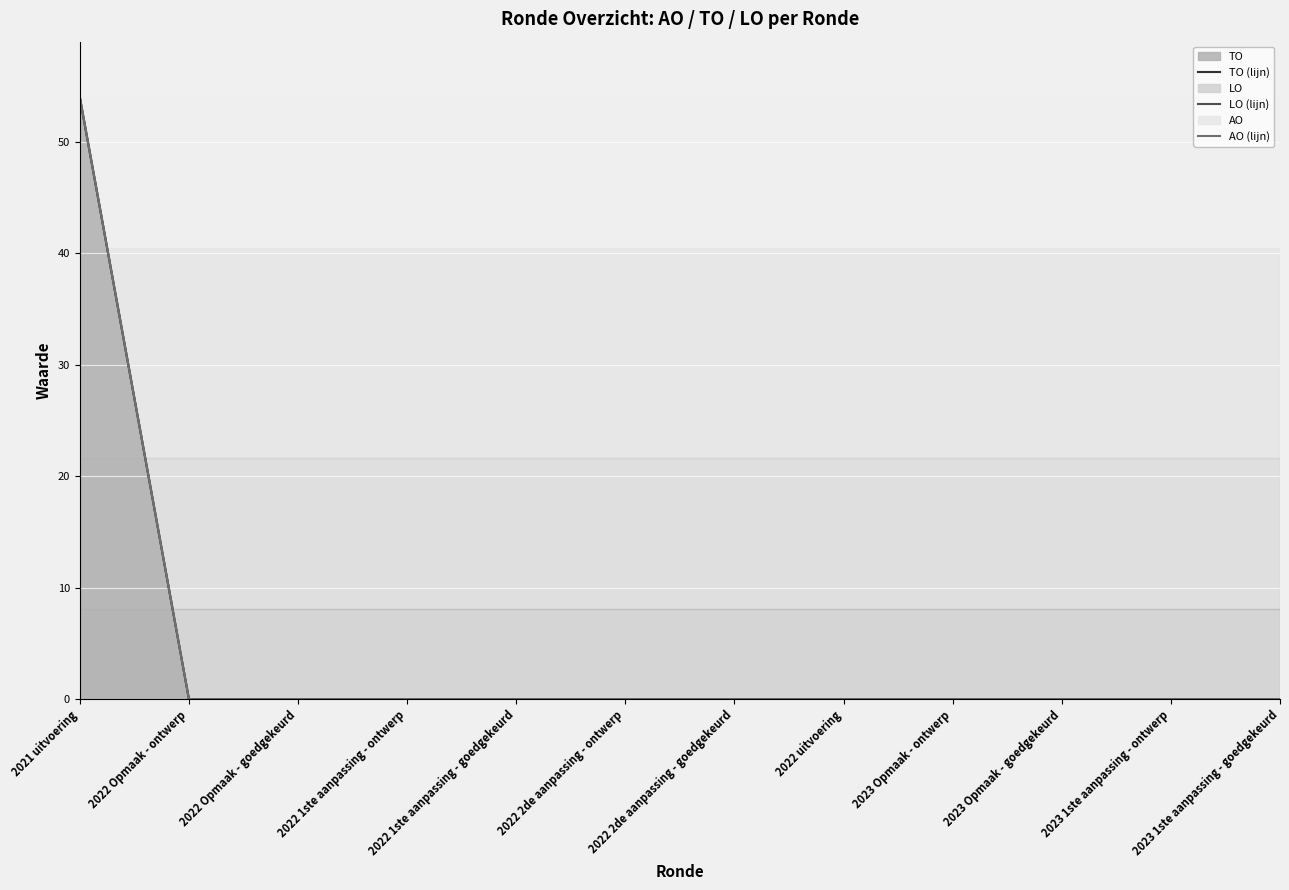

The TO (lijn) series shows 0 at 2022 Opmaak - ontwerp. True or false?

True